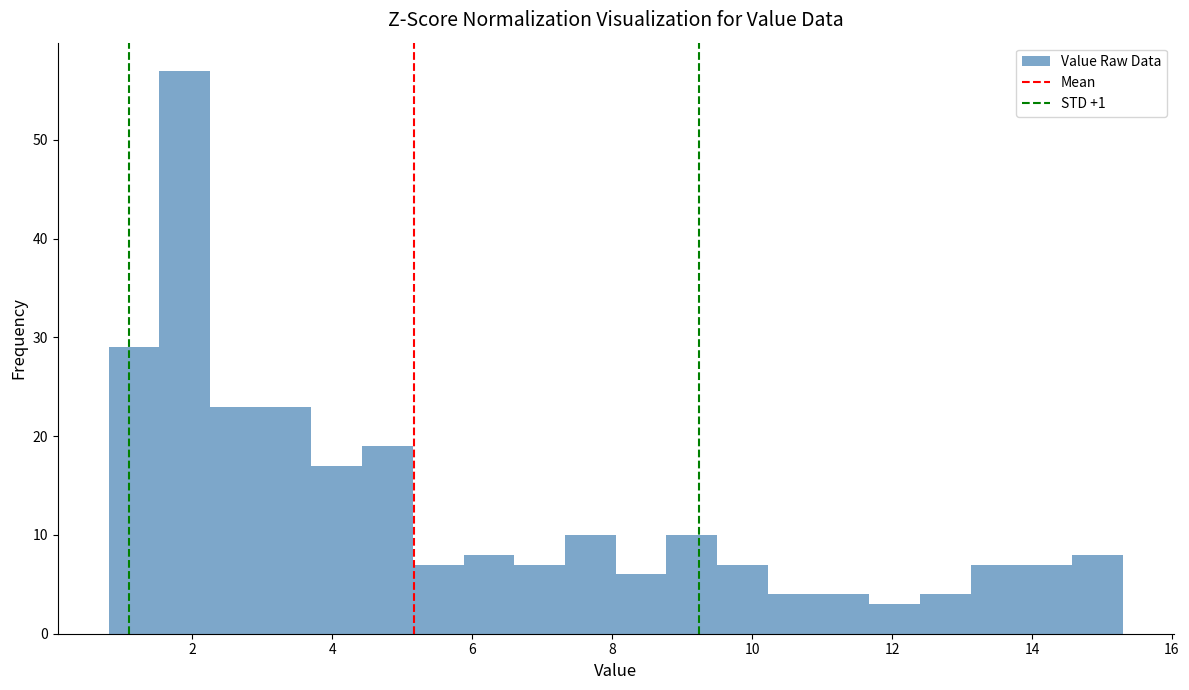

Read against the x-axis, roughly where is the centre of the tallest bar?

1.8